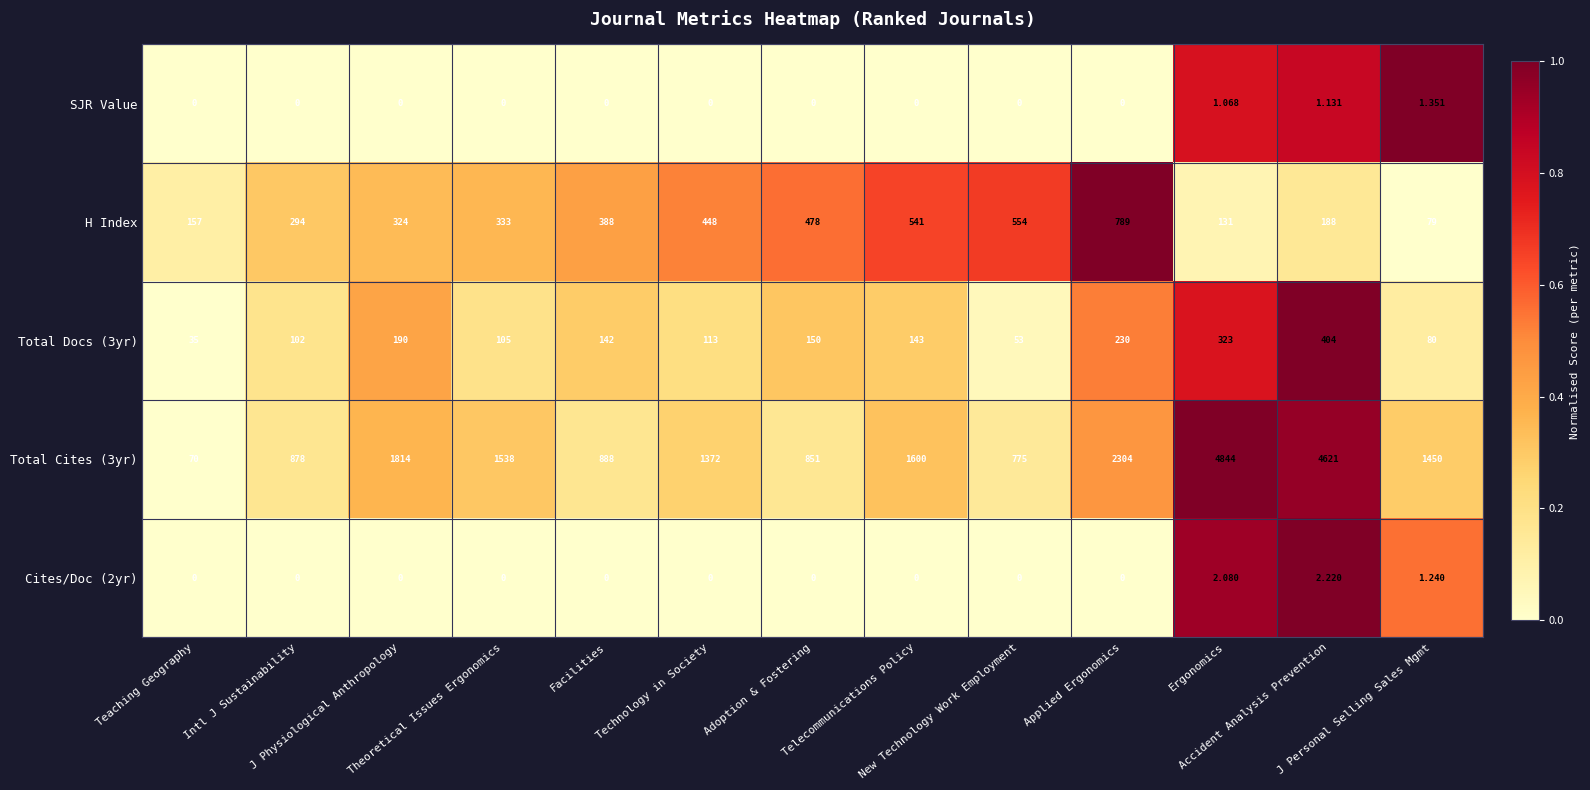

Reading left to right, transcribe all the data shown in this chart.

SJR Value: Teaching Geography=0.0	Intl J Sustainability=0.0	J Physiological Anthropology=0.0	Theoretical Issues Ergonomics=0.0	Facilities=0.0	Technology in Society=0.0	Adoption & Fostering=0.0	Telecommunications Policy=0.0	New Technology Work Employment=0.0	Applied Ergonomics=0.0	Ergonomics=1.1	Accident Analysis Prevention=1.1	J Personal Selling Sales Mgmt=1.4
H Index: Teaching Geography=157.0	Intl J Sustainability=294.0	J Physiological Anthropology=324.0	Theoretical Issues Ergonomics=333.0	Facilities=388.0	Technology in Society=448.0	Adoption & Fostering=478.0	Telecommunications Policy=541.0	New Technology Work Employment=554.0	Applied Ergonomics=789.0	Ergonomics=131.0	Accident Analysis Prevention=188.0	J Personal Selling Sales Mgmt=79.0
Total Docs (3yr): Teaching Geography=35.0	Intl J Sustainability=102.0	J Physiological Anthropology=190.0	Theoretical Issues Ergonomics=105.0	Facilities=142.0	Technology in Society=113.0	Adoption & Fostering=150.0	Telecommunications Policy=143.0	New Technology Work Employment=53.0	Applied Ergonomics=230.0	Ergonomics=323.0	Accident Analysis Prevention=404.0	J Personal Selling Sales Mgmt=80.0
Total Cites (3yr): Teaching Geography=70.0	Intl J Sustainability=878.0	J Physiological Anthropology=1814.0	Theoretical Issues Ergonomics=1538.0	Facilities=888.0	Technology in Society=1372.0	Adoption & Fostering=851.0	Telecommunications Policy=1600.0	New Technology Work Employment=775.0	Applied Ergonomics=2304.0	Ergonomics=4844.0	Accident Analysis Prevention=4621.0	J Personal Selling Sales Mgmt=1450.0
Cites/Doc (2yr): Teaching Geography=0.0	Intl J Sustainability=0.0	J Physiological Anthropology=0.0	Theoretical Issues Ergonomics=0.0	Facilities=0.0	Technology in Society=0.0	Adoption & Fostering=0.0	Telecommunications Policy=0.0	New Technology Work Employment=0.0	Applied Ergonomics=0.0	Ergonomics=2.1	Accident Analysis Prevention=2.2	J Personal Selling Sales Mgmt=1.2